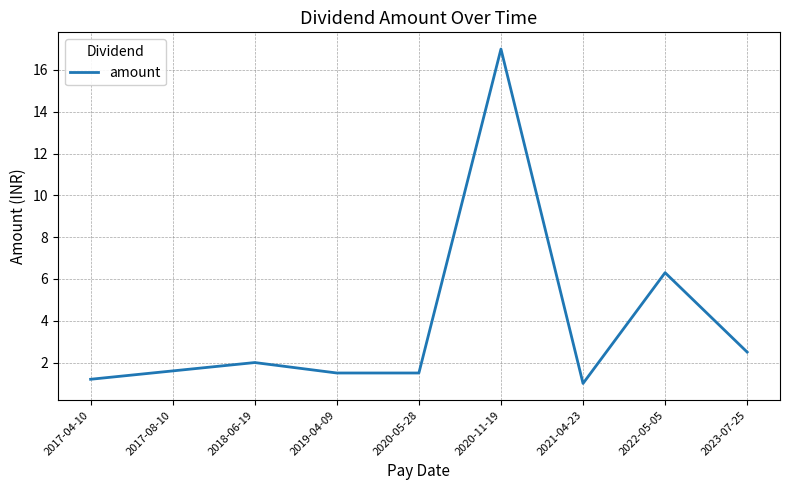

The chart shows a value of 2.0 at 2018-06-19. True or false?

True